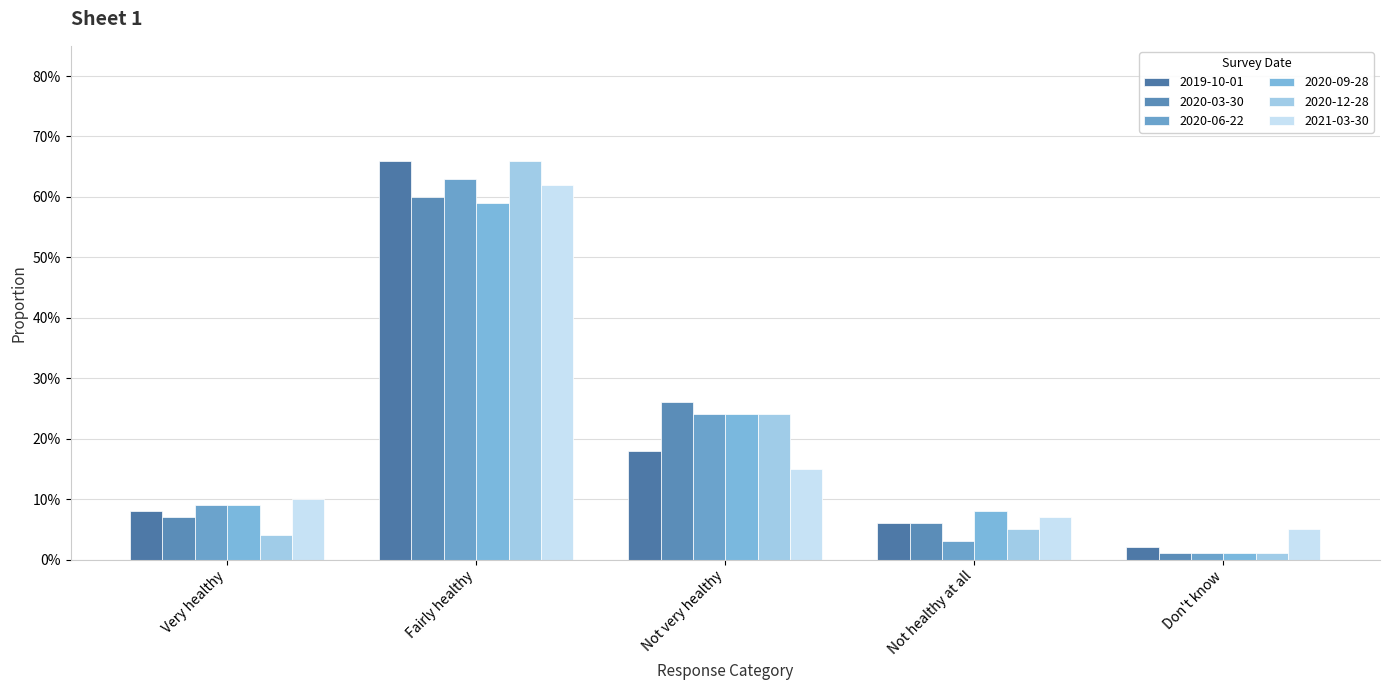

Are the bars grouped side by side (vs. stacked)?

Yes